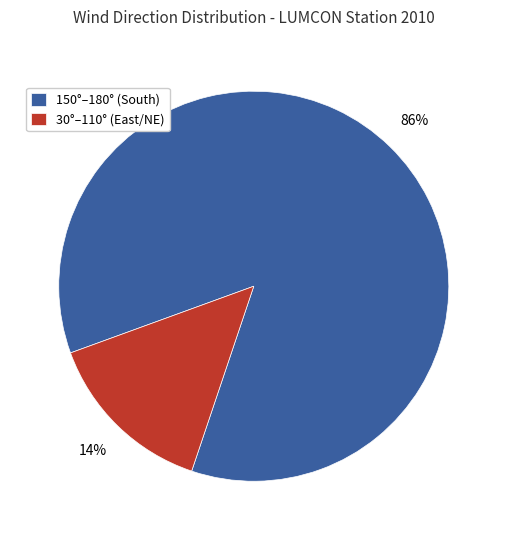

Which slice is the smallest?

30°–110° (East/NE)